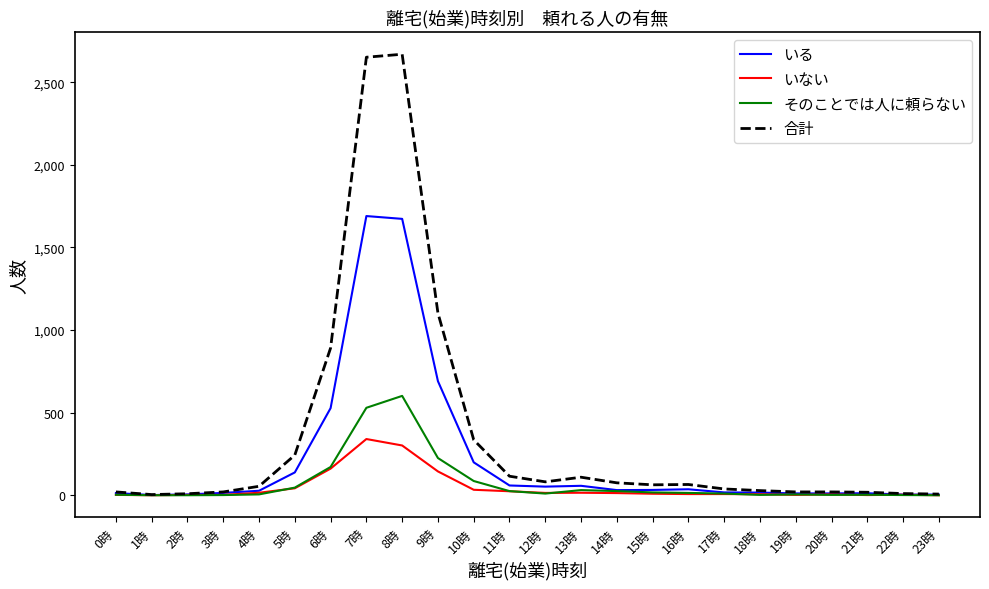

Does the chart display data point markers on the line(s)?

No